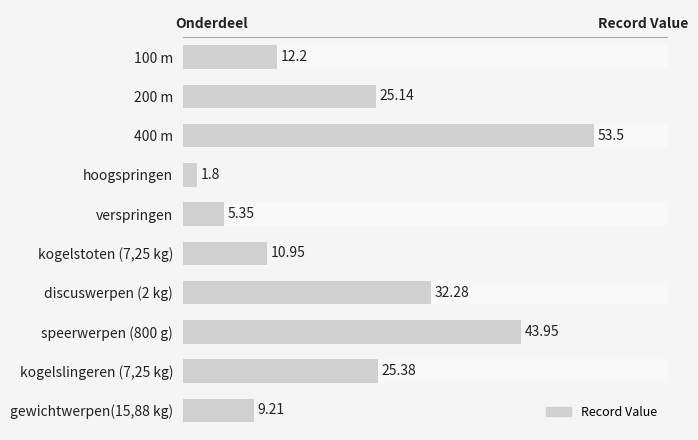

Rank the categories by value from highest to lowest.

400 m, speerwerpen (800 g), discuswerpen (2 kg), kogelslingeren (7,25 kg), 200 m, 100 m, kogelstoten (7,25 kg), gewichtwerpen(15,88 kg), verspringen, hoogspringen